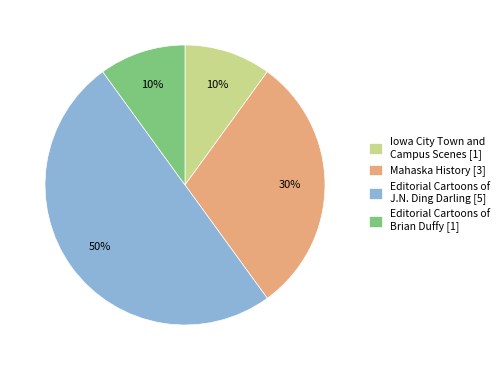

True or false: Editorial Cartoons of J.N. Ding Darling [5] accounts for 50% of the total.

True